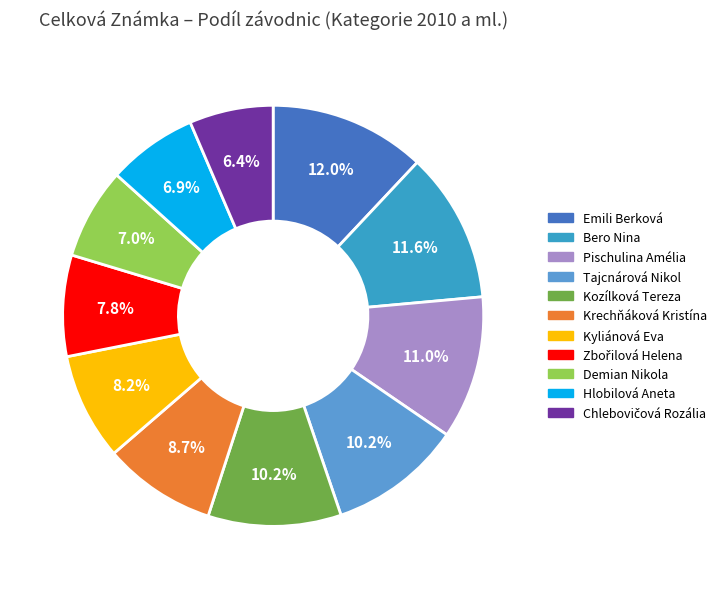

The Pischulina Amélia slice represents 11% of the pie. True or false?

True